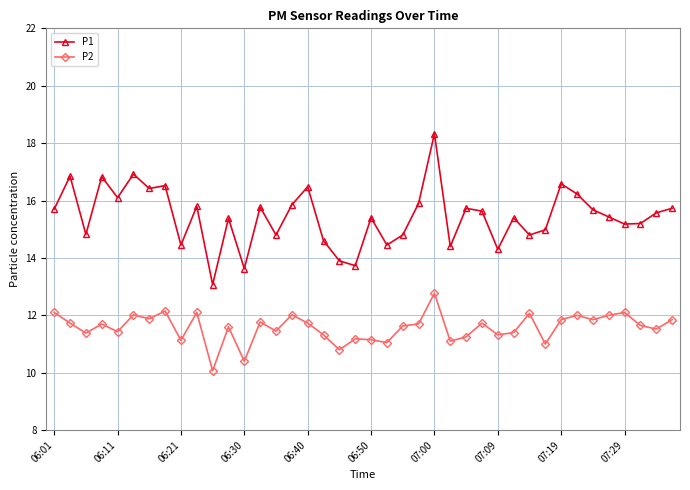

How many lines are shown in the chart?

2